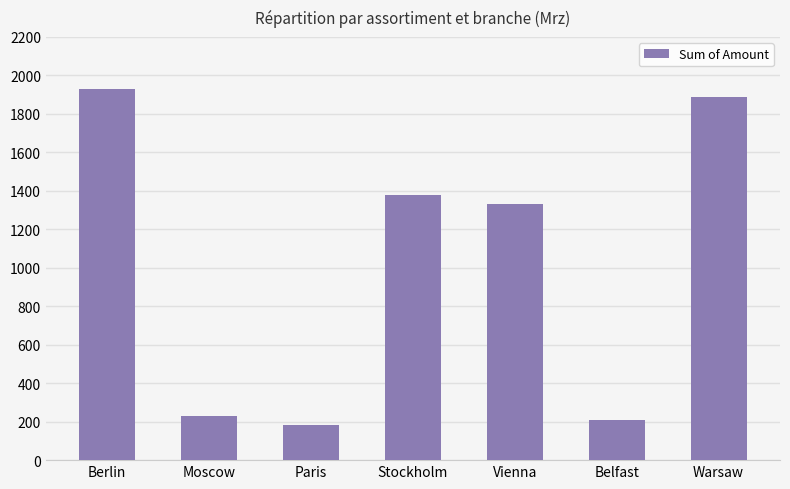

At which category does the chart reach its minimum across all series?

Paris